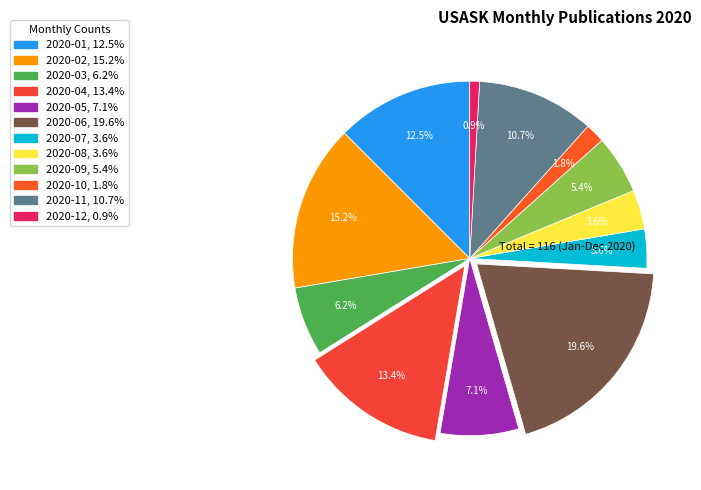

True or false: 2020-08 accounts for 10% of the total.

False